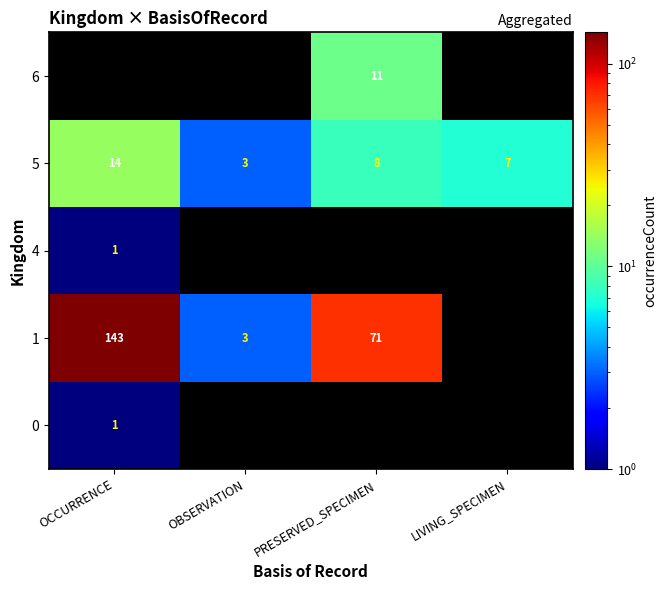

Where is 5 nearest to the value 8?

PRESERVED_SPECIMEN